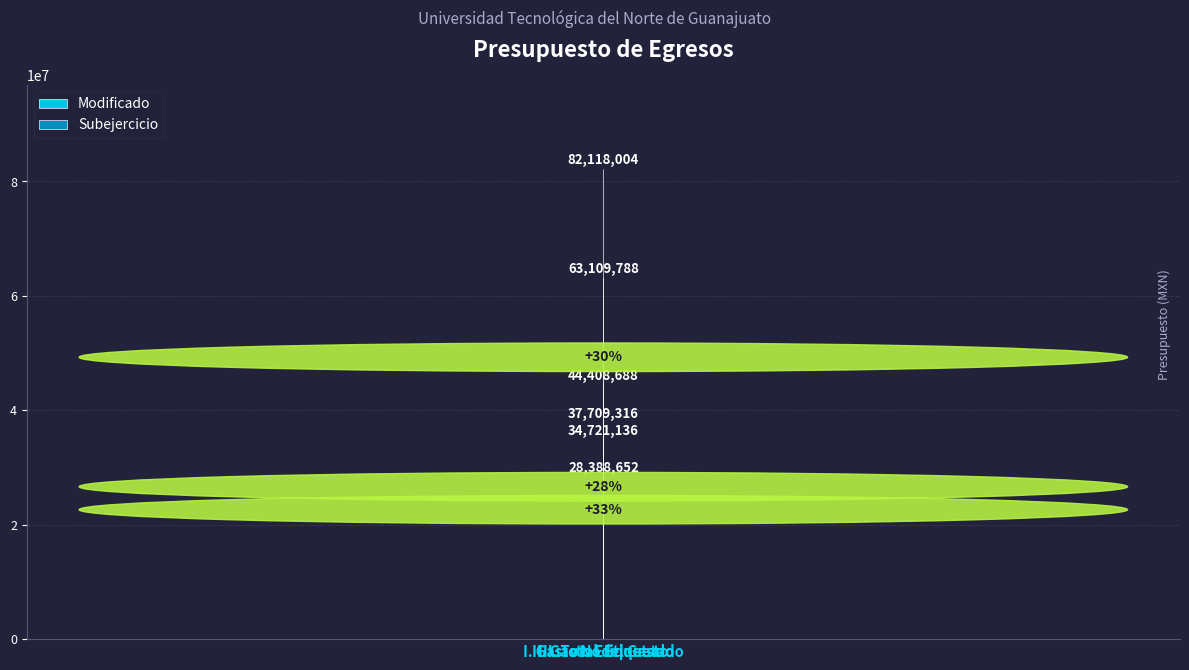

List the series in order of their overall mean, highest first.

Modificado, Subejercicio